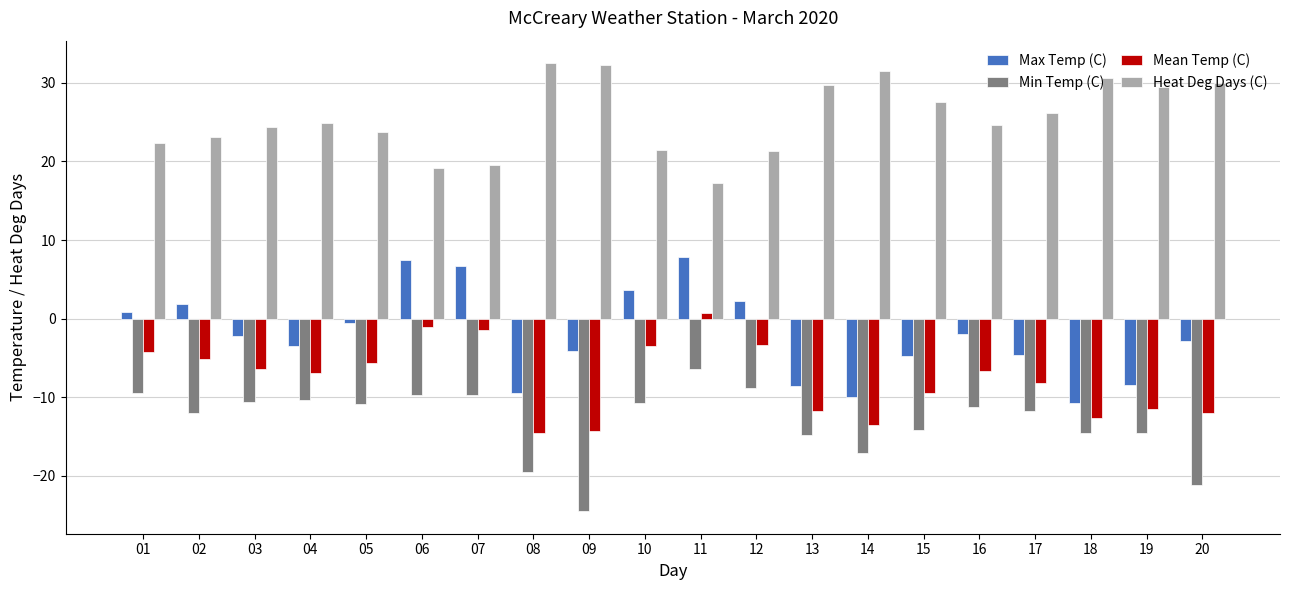

Is the value of Heat Deg Days (C) at 18 greater than the value of Mean Temp (C) at 17?

Yes